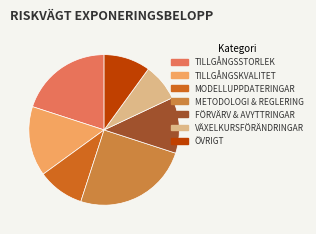

Which category has the smallest portion of the pie?

VÄXELKURSFÖRÄNDRINGAR